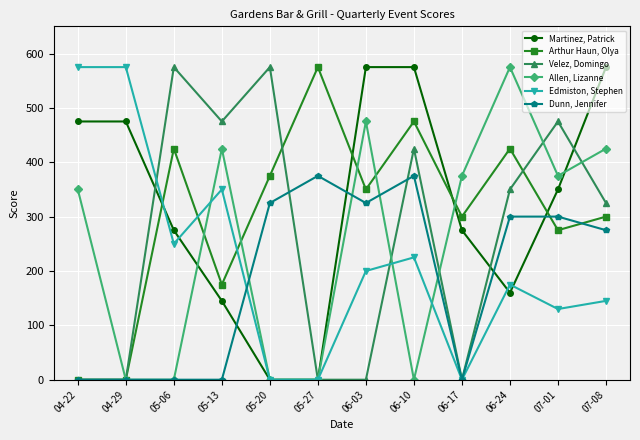

What is the difference between the highest and lowest values at 06-24?

415